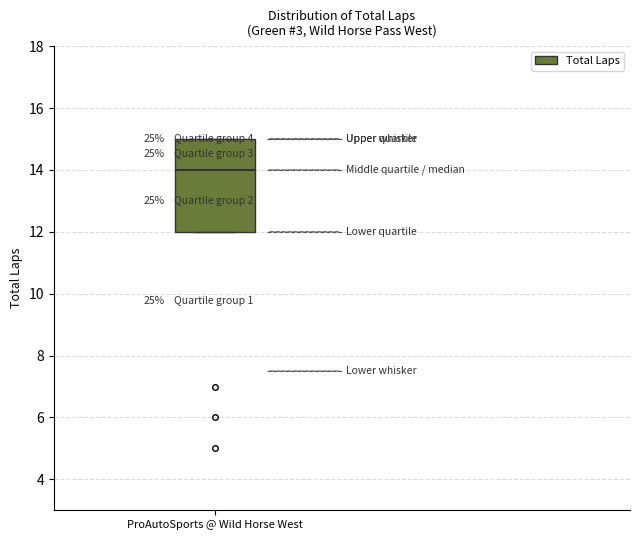

Transcribe this box plot: give where the median line is, the range the box spans, and where the two whiskers end, as read against the y-axis. The values are not printed on the chart, so give them approximately, as read against the axis.

median 14, box 12 to 15, whiskers 12 to 15